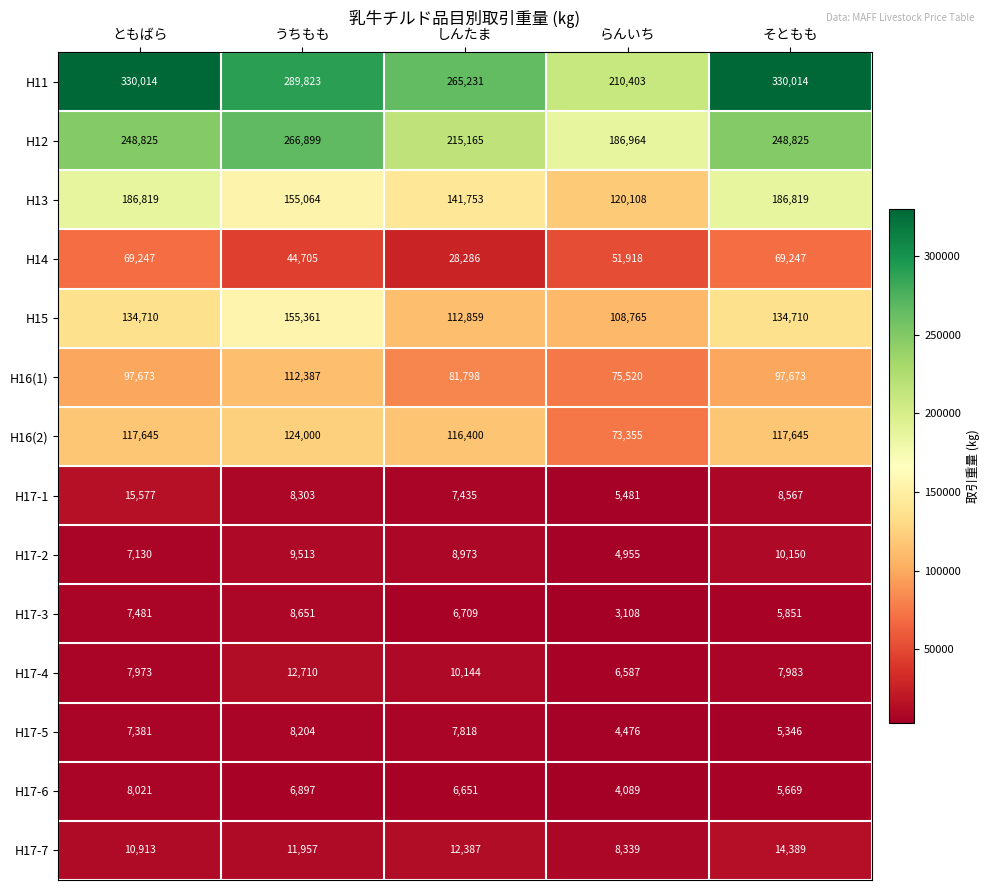

What is the spread (max minus min) of values at しんたま?

258580